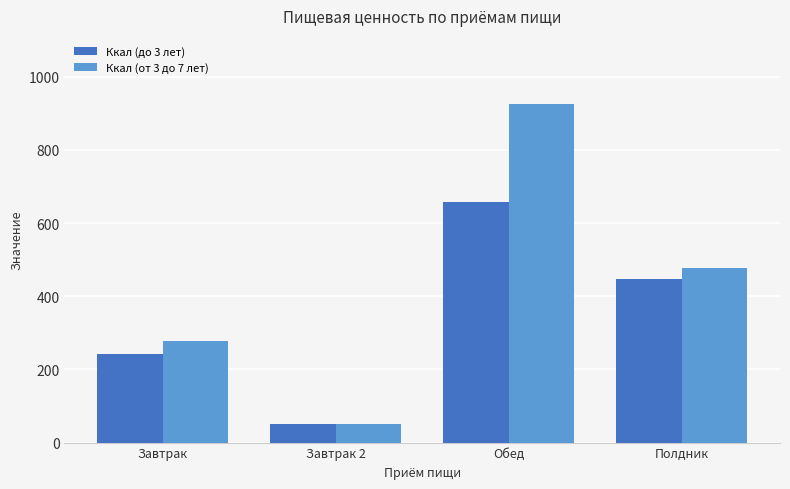

What is the minimum value for Ккал (до 3 лет)?

52.0